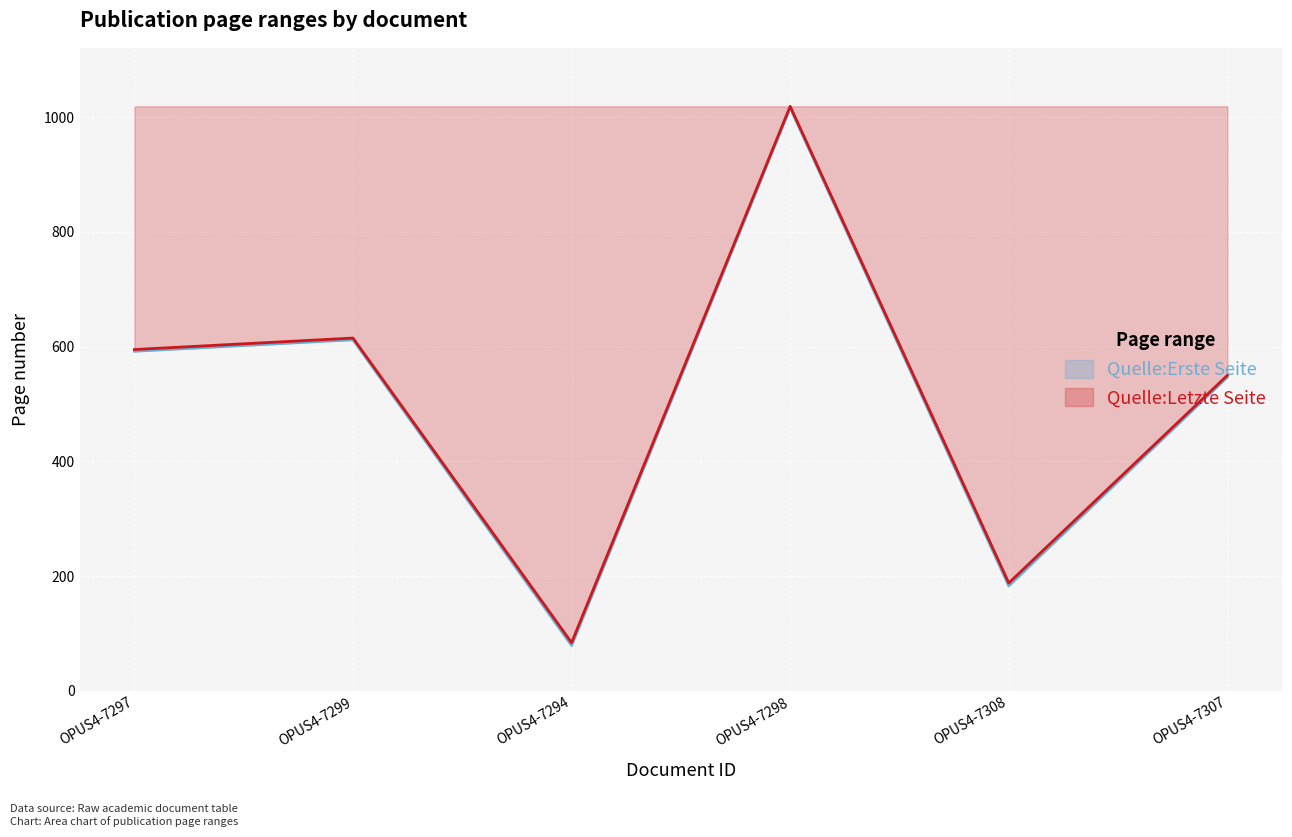

True or false: Quelle:Letzte Seite has a value of 550 at OPUS4-7307.

True